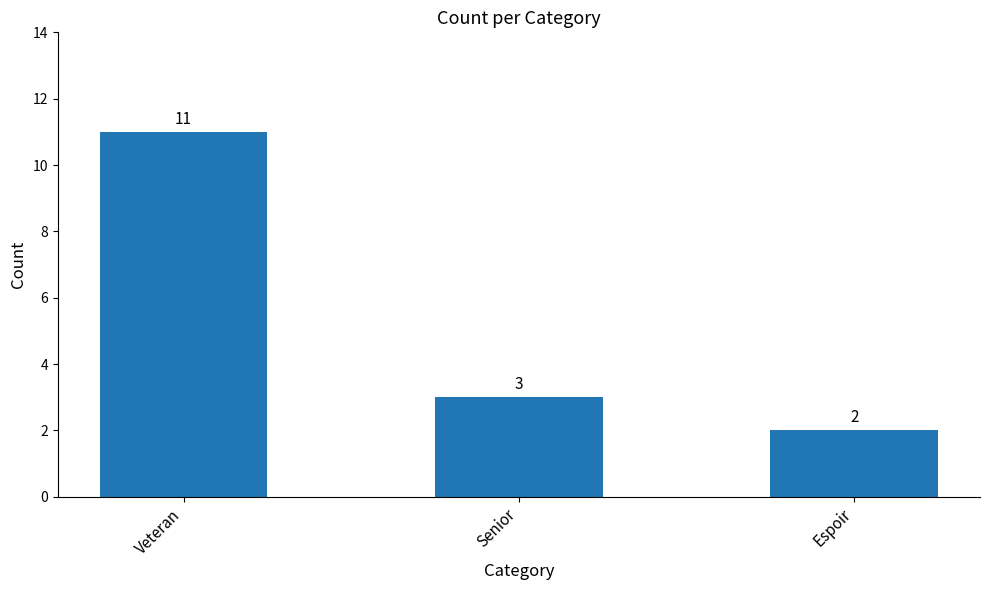

What is the change in value from Veteran to Espoir?

-9